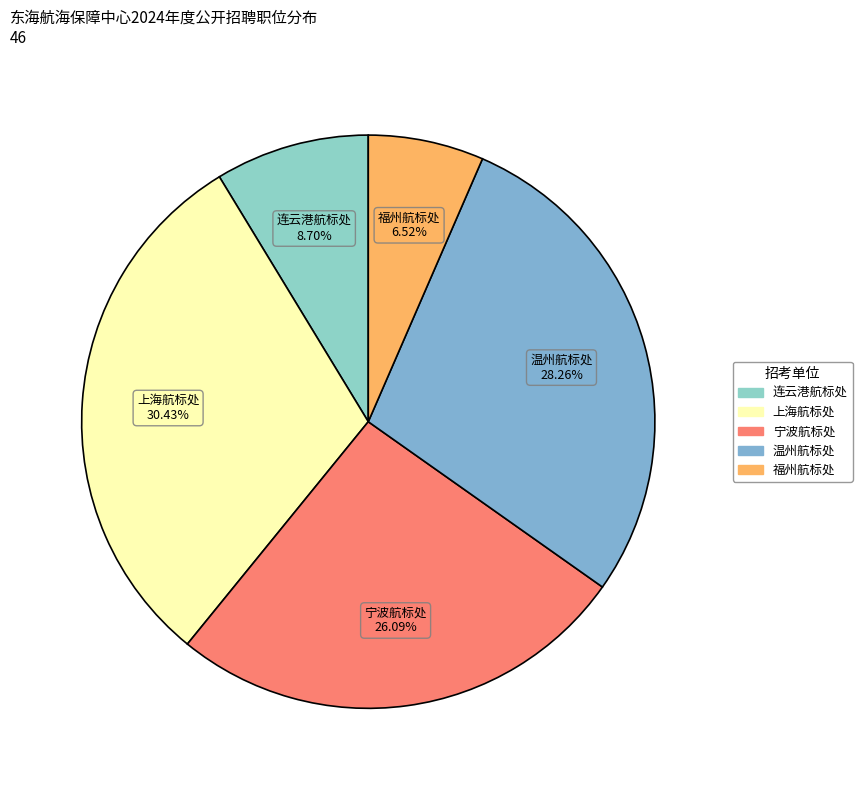

What portion of the pie excludes 宁波航标处?

73.9%